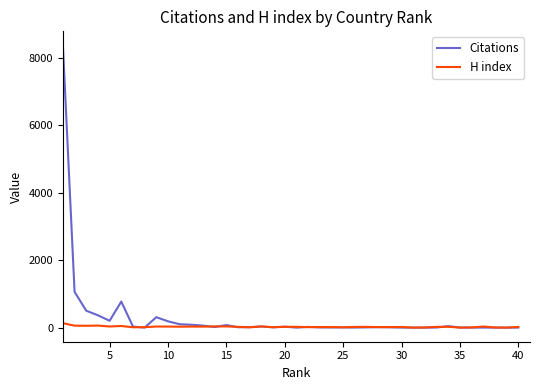

Rank the series by their maximum value, from highest to lowest.

Citations, H index